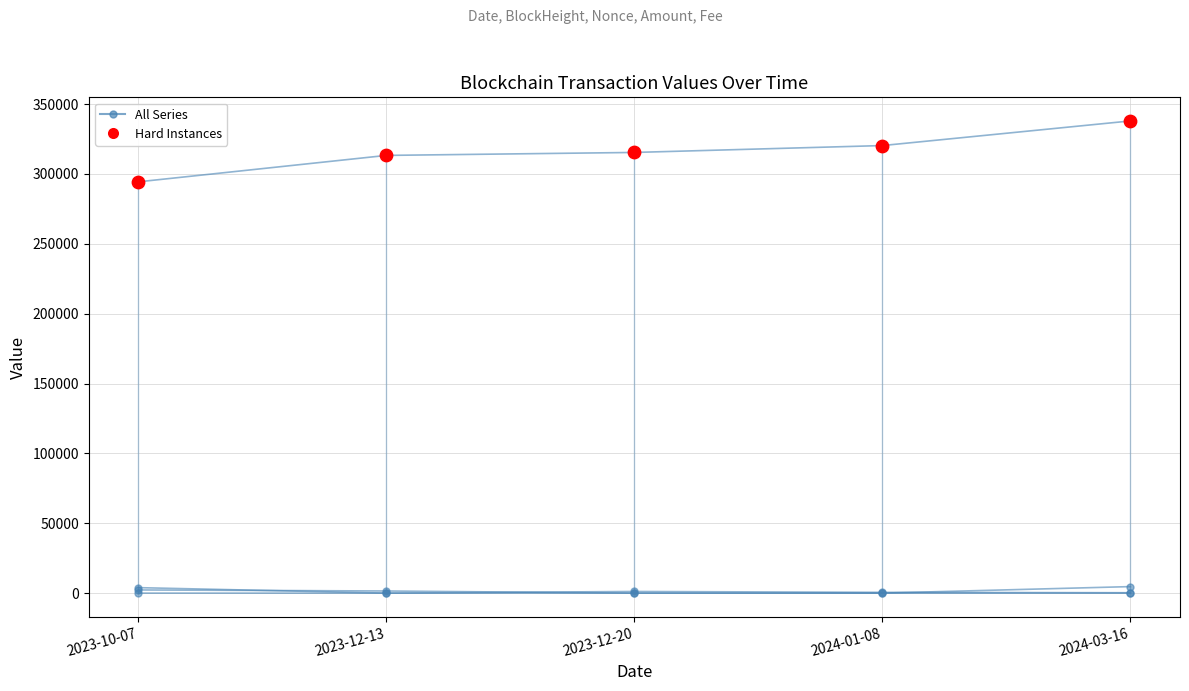

How many lines are shown in the chart?

4